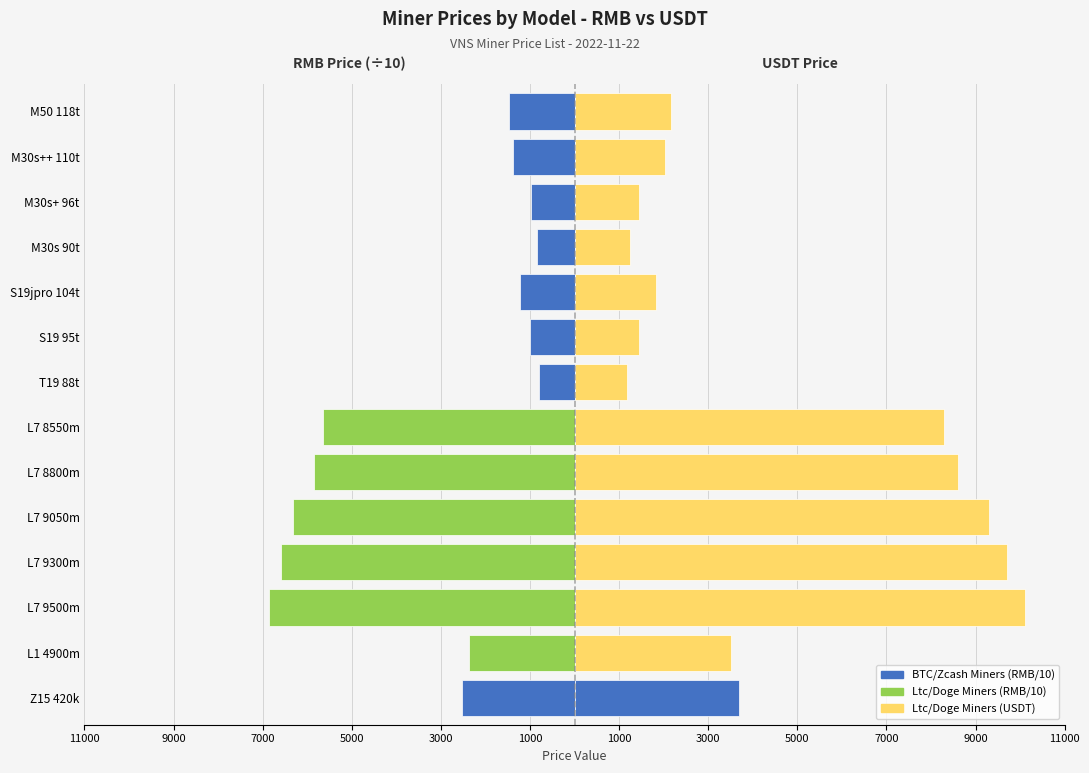

What is the difference between the highest and lowest values at 1000?

14448.0